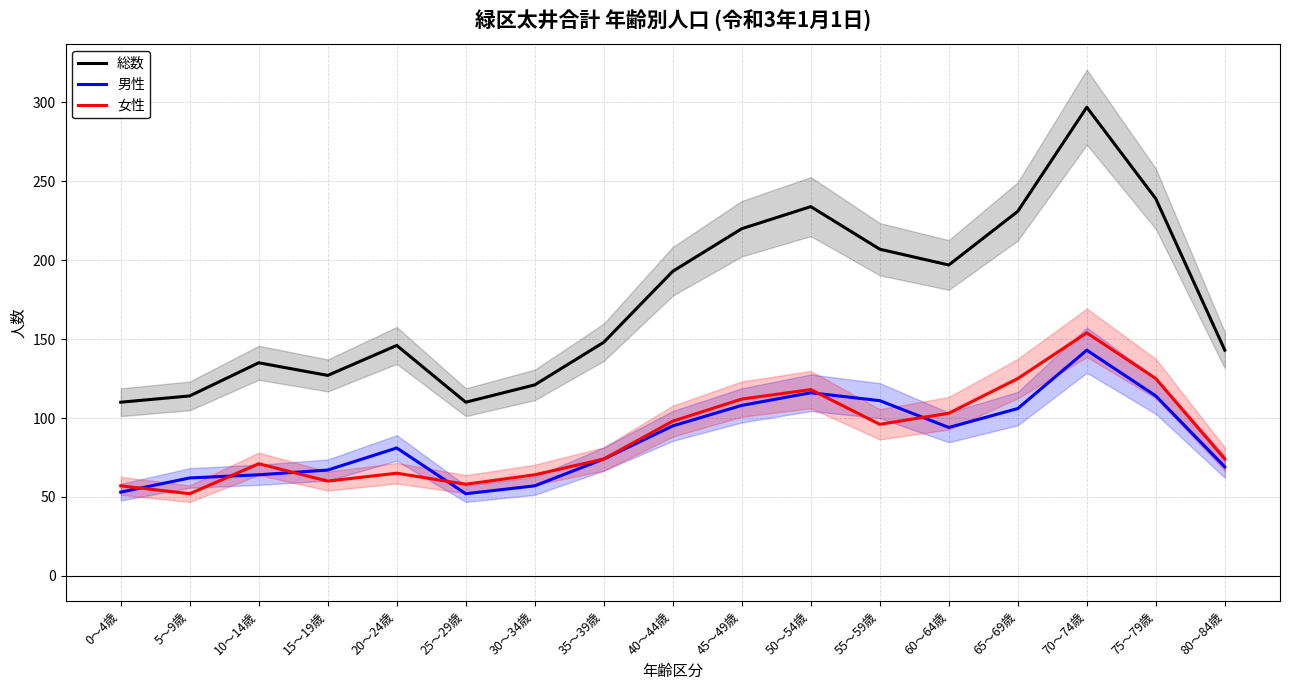

Which series has the largest total across all categories?

総数